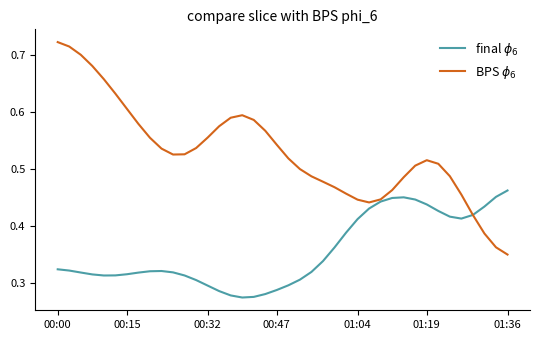

Reading left to right, what are all the values shown in this chart?

final $\phi_6$: 0.3	0.3	0.3	0.3	0.3	0.3	0.3	0.3	0.3	0.3	0.3	0.3	0.3	0.3	0.3	0.3	0.3	0.3	0.3	0.3	0.3	0.3	0.3	0.3	0.4	0.4	0.4	0.4	0.4	0.4	0.5	0.4	0.4	0.4	0.4	0.4	0.4	0.4	0.5	0.5
BPS $\phi_6$: 0.7	0.7	0.7	0.7	0.7	0.6	0.6	0.6	0.6	0.5	0.5	0.5	0.5	0.6	0.6	0.6	0.6	0.6	0.6	0.5	0.5	0.5	0.5	0.5	0.5	0.5	0.4	0.4	0.4	0.5	0.5	0.5	0.5	0.5	0.5	0.5	0.4	0.4	0.4	0.4